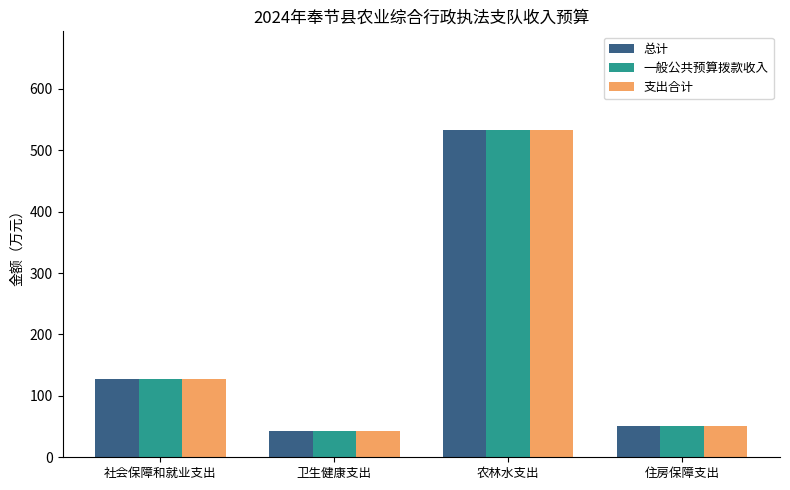

What is the difference between the maximum and minimum values in the 支出合计 series?

490.5